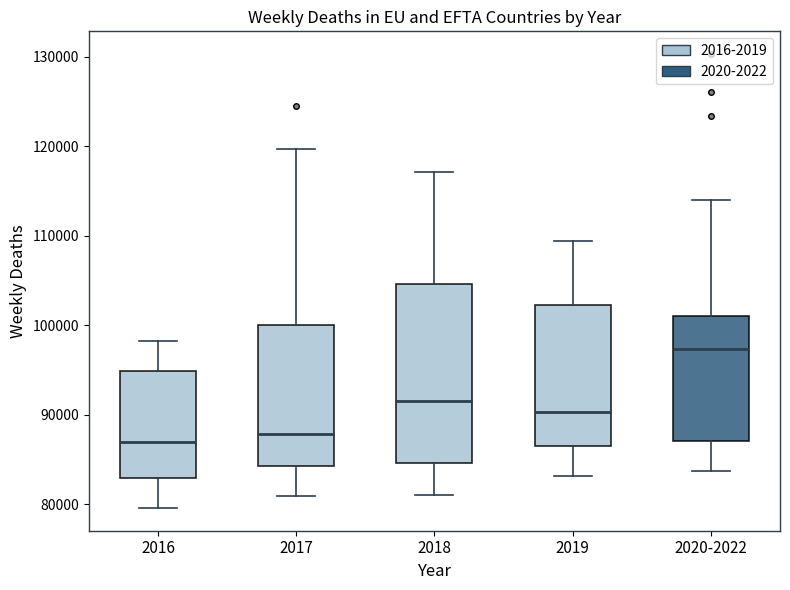

Where does the upper whisker of the box for 2016 end on the y-axis? The values are not printed on the chart, so give them approximately, as read against the axis.

98000